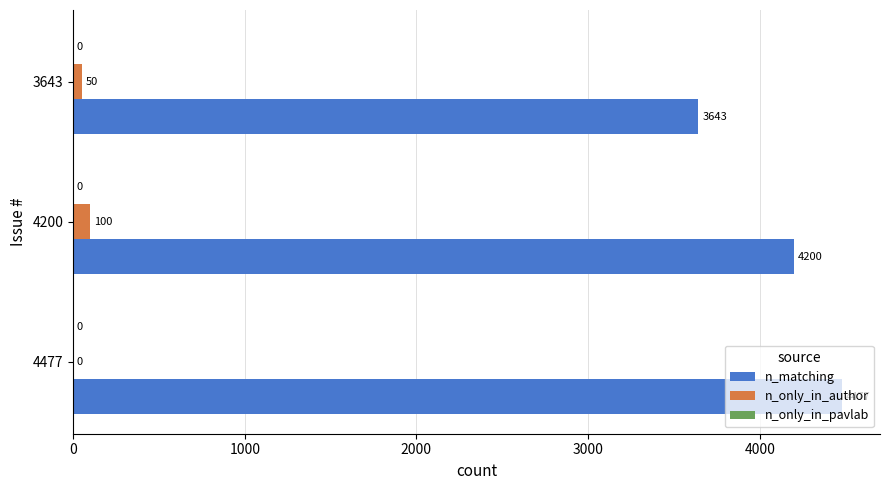

Where is n_matching nearest to the value 4060?

4200